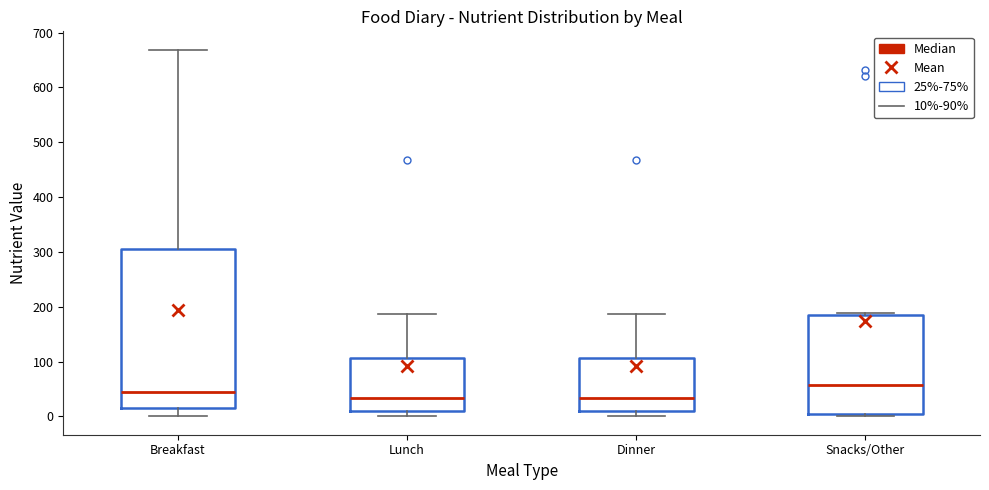

Where is the upper edge of the box for Breakfast on the y-axis? The values are not printed on the chart, so give them approximately, as read against the axis.

310